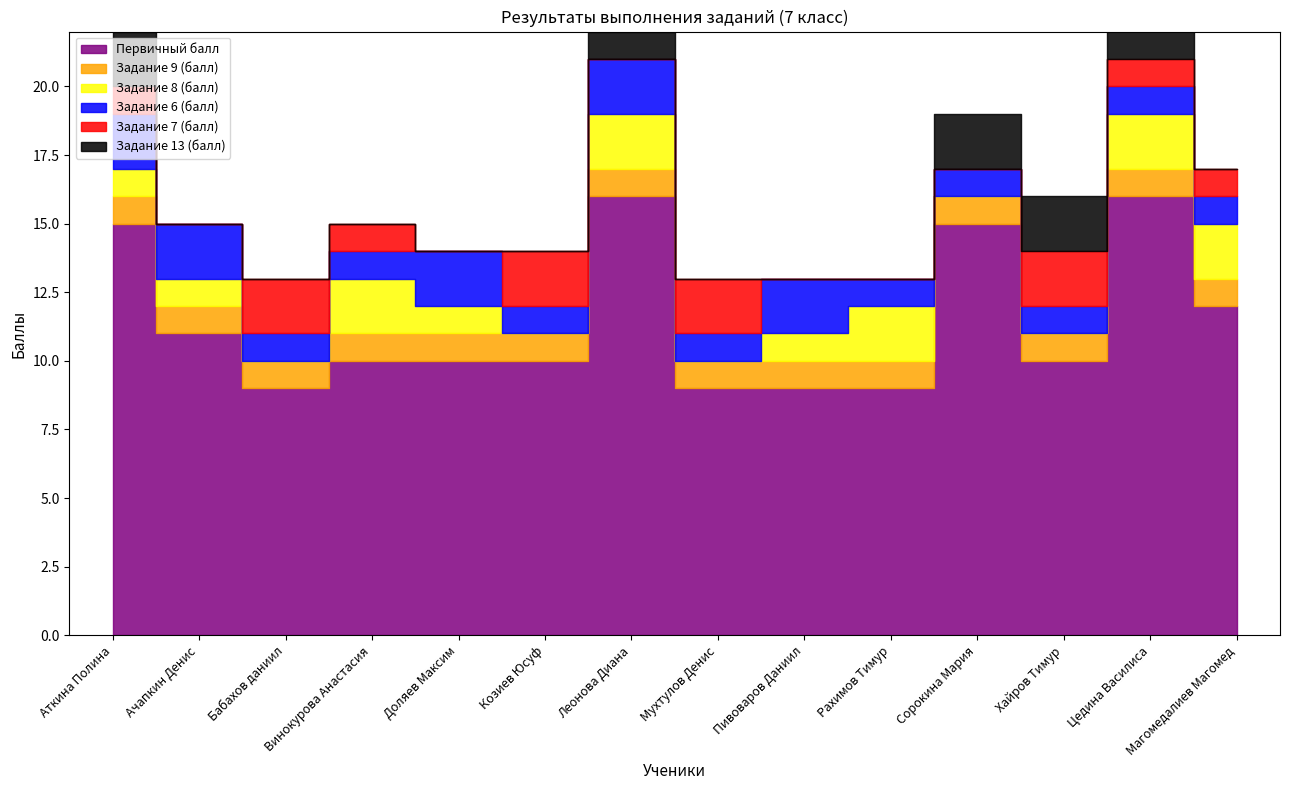

List the series in order of their peak value, lowest first.

Задание 9 (балл), Задание 8 (балл), Задание 6 (балл), Задание 7 (балл), Задание 13 (балл), Первичный балл